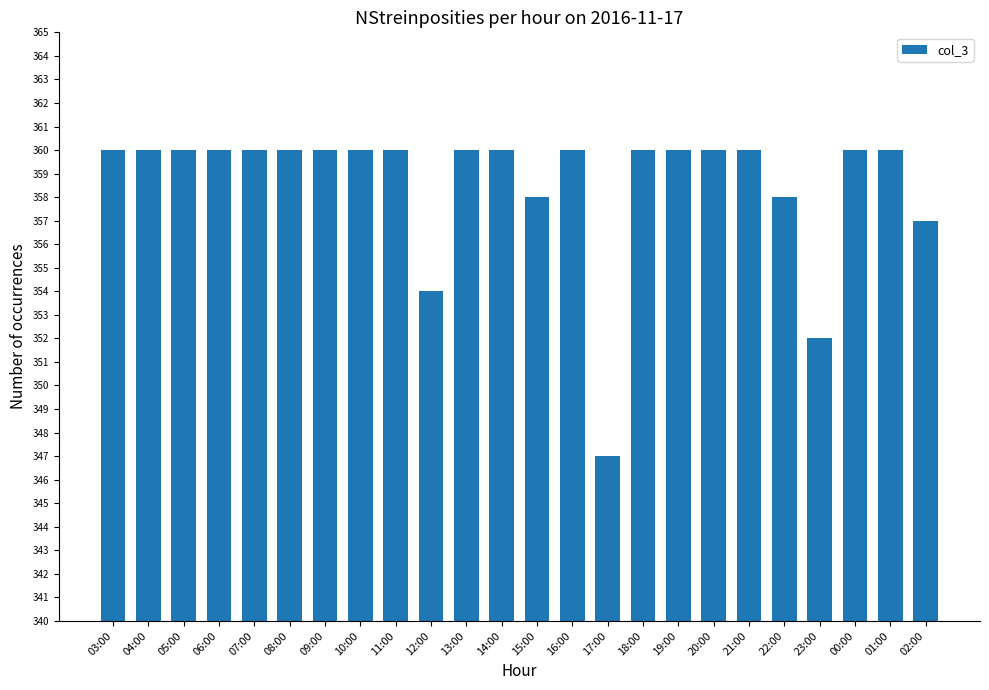

The value at 22:00 is 102. True or false?

False